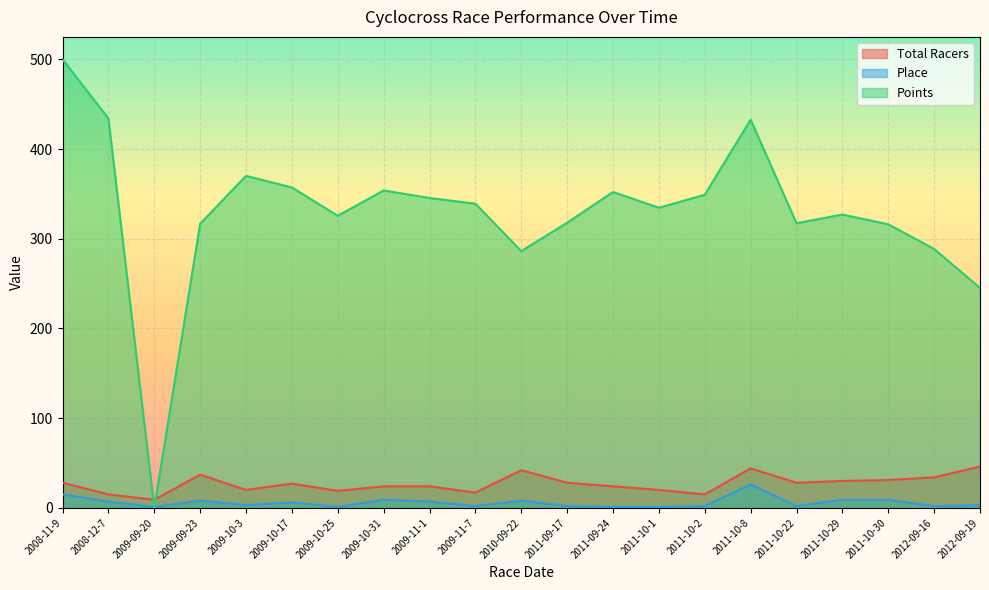

The Points series shows 245.1 at 2012-09-19. True or false?

True